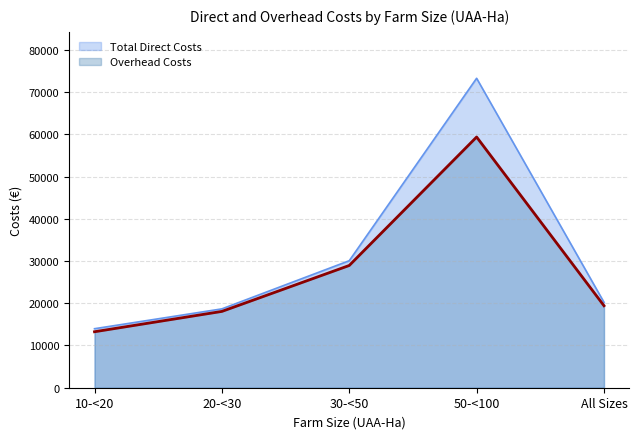

True or false: Overhead Costs and Total Direct Costs intersect in this chart.

False